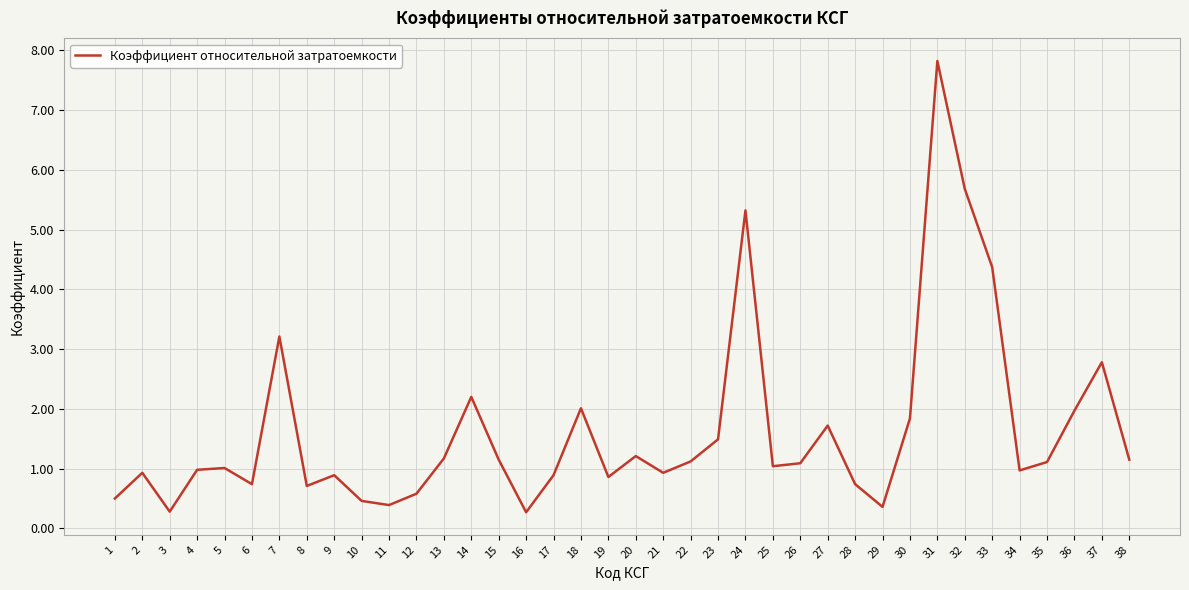

What is the greatest value displayed?

7.8